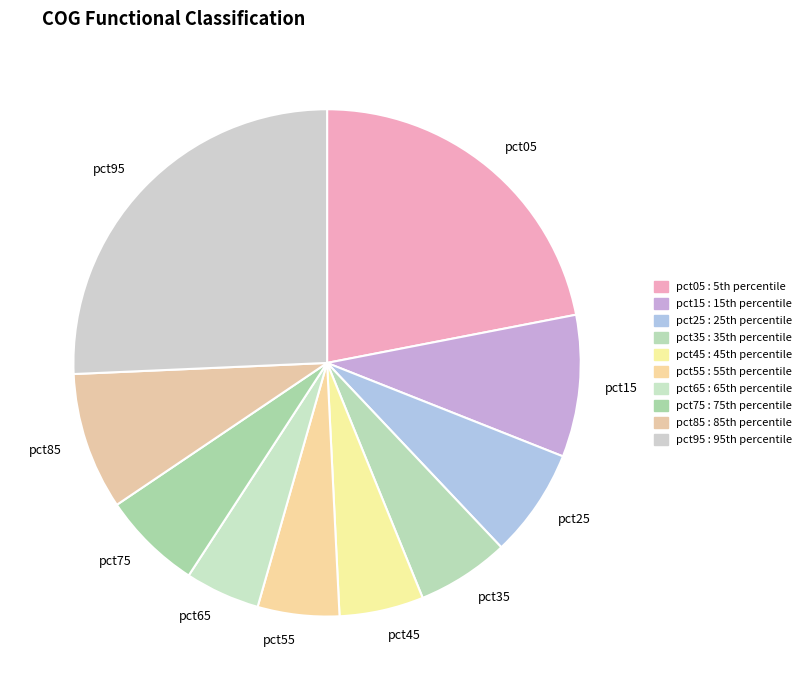

Is it true that pct45 is 1% of the pie?

False